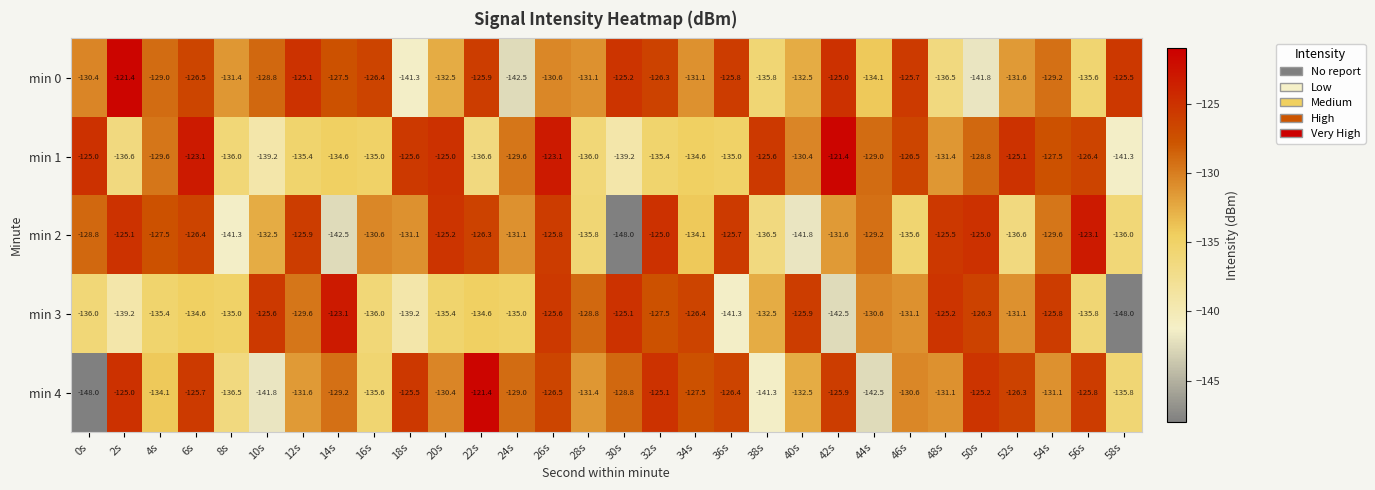

How many distinct data groups are displayed?

5